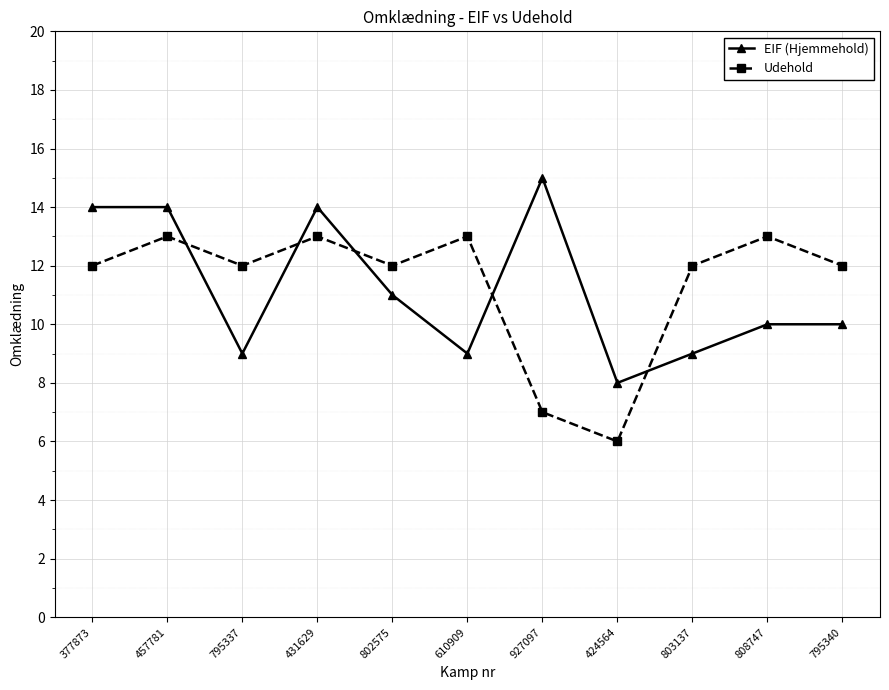

At which category does Udehold reach its first local valley?

795337